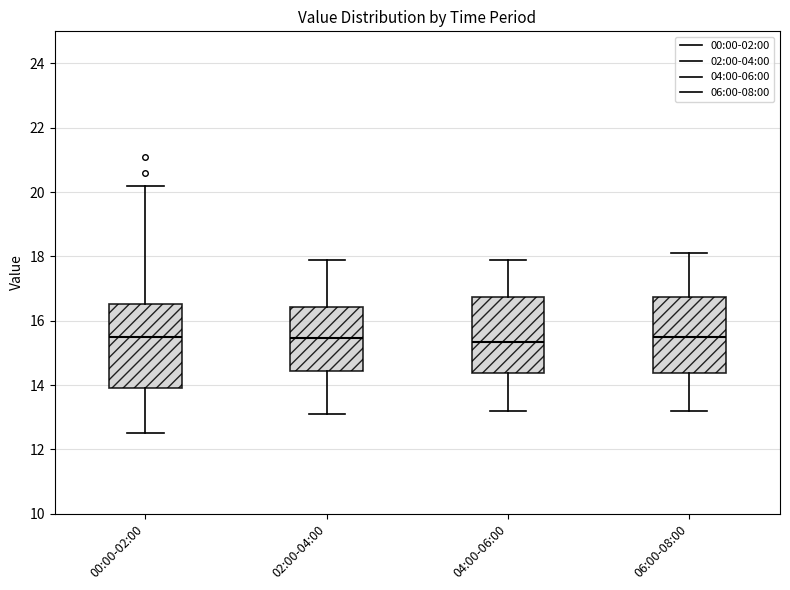

Where is the lower edge of the box for 02:00-04:00 on the y-axis? The values are not printed on the chart, so give them approximately, as read against the axis.

14.4